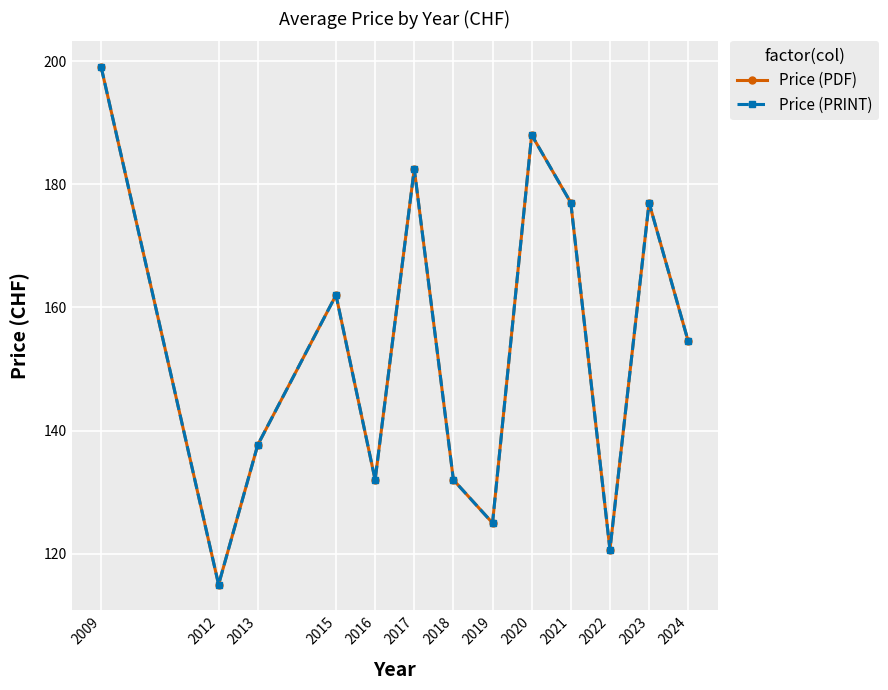

What is the maximum value shown in the chart?

199.0